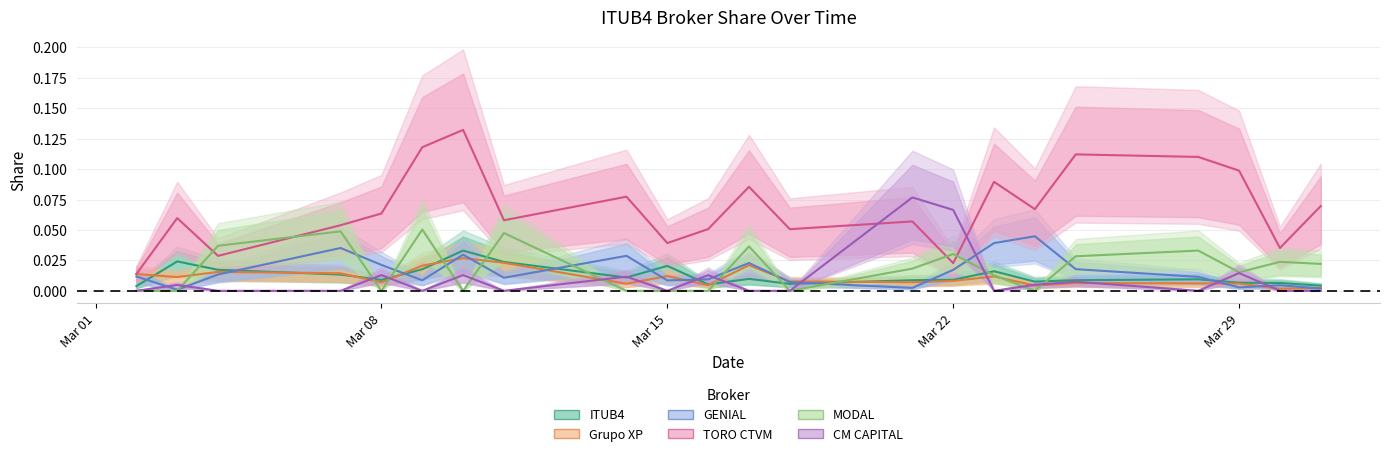

What is the maximum value for MODAL?

0.1